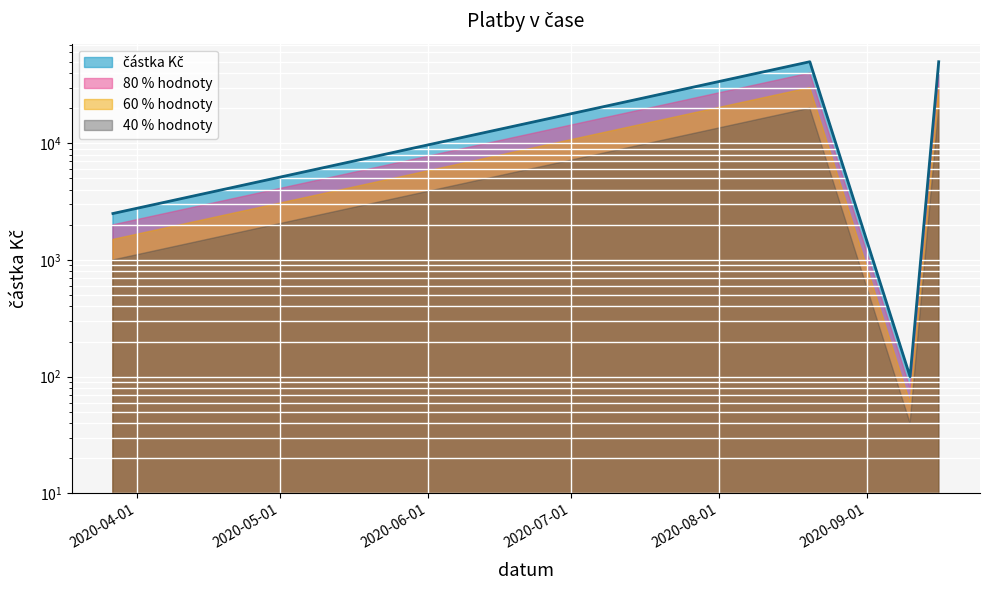

List the labels in order of value, largest first.

2020-08-20, 2020-09-16, 2020-03-27, 2020-09-10